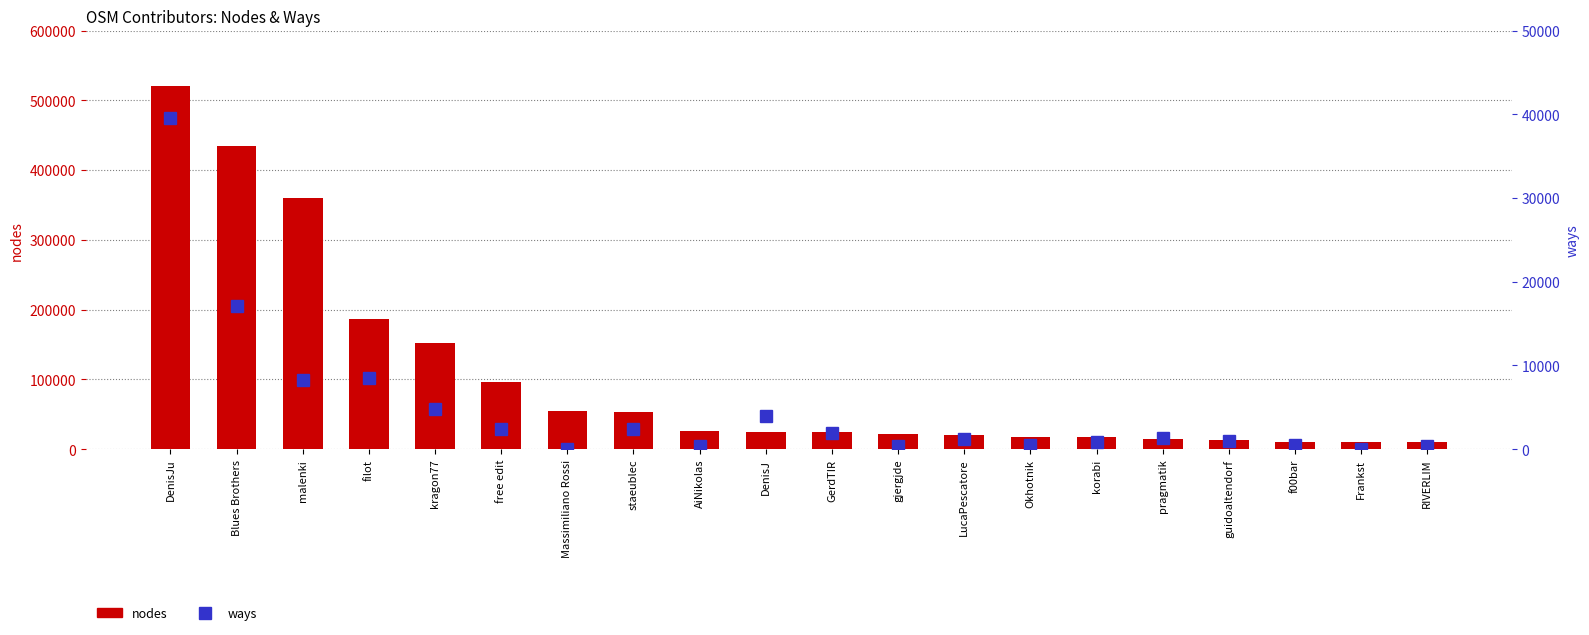

The ways series shows 7408 at Blues Brothers. True or false?

False